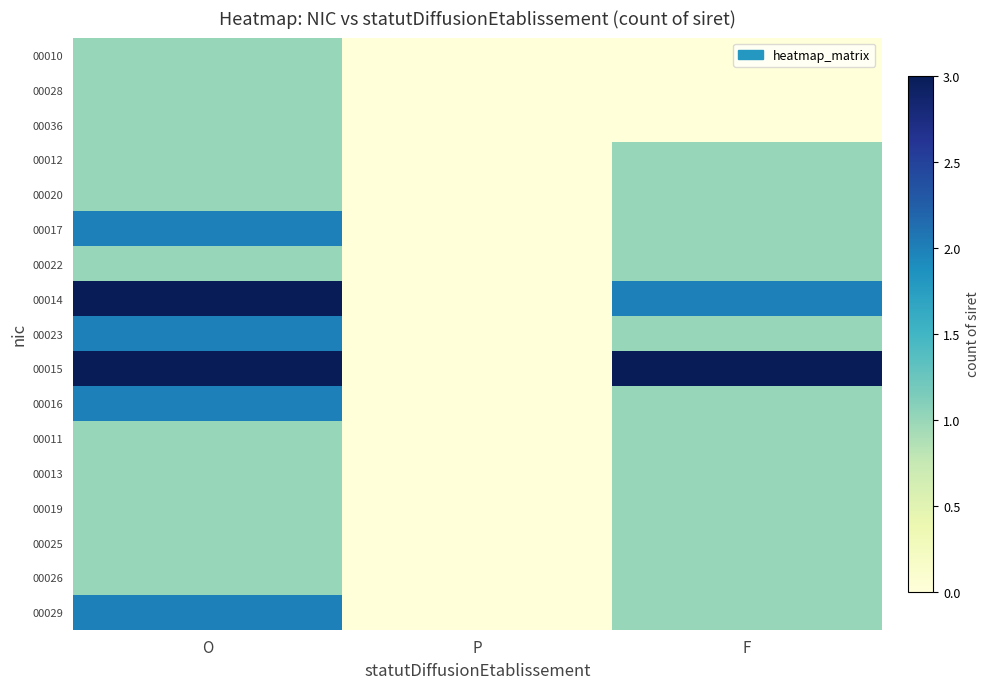

Count the number of categories in the chart.

3